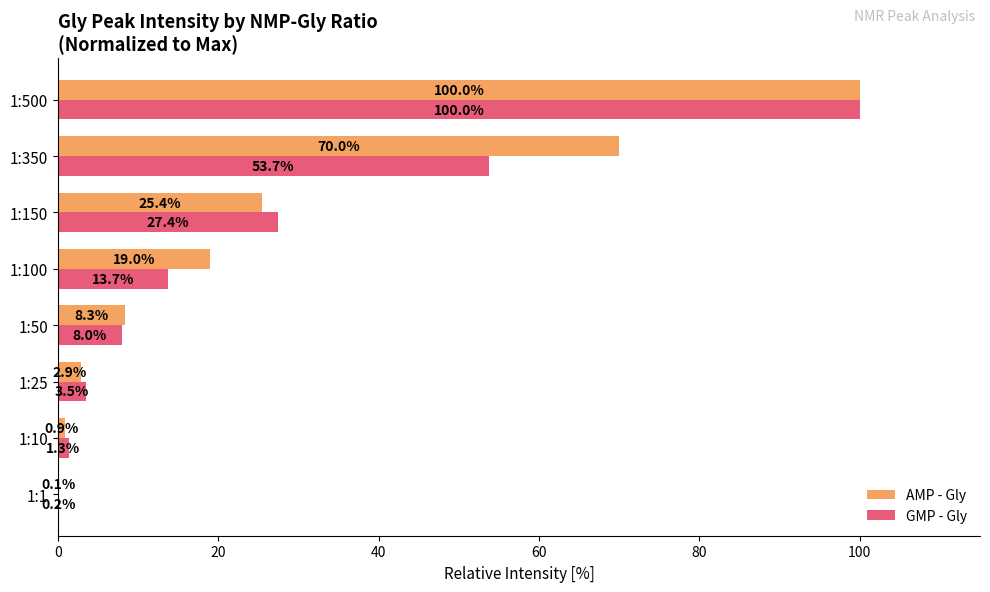

How many categories are shown in the chart?

8